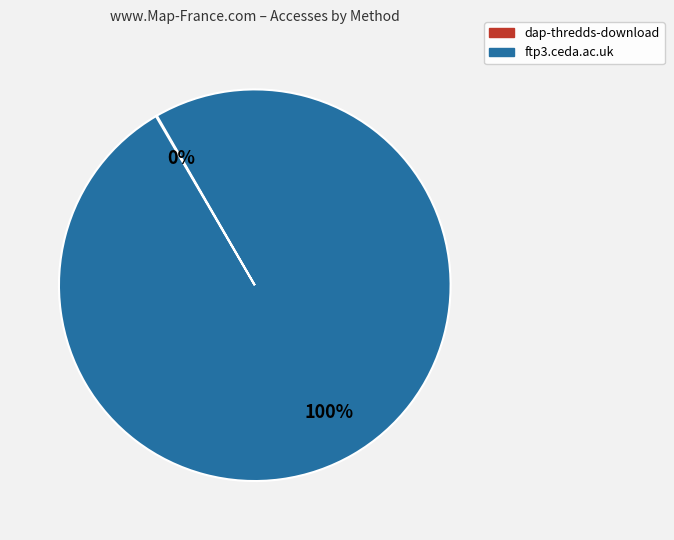

What percentage is the ftp3.ceda.ac.uk slice, to the nearest percent?

100%